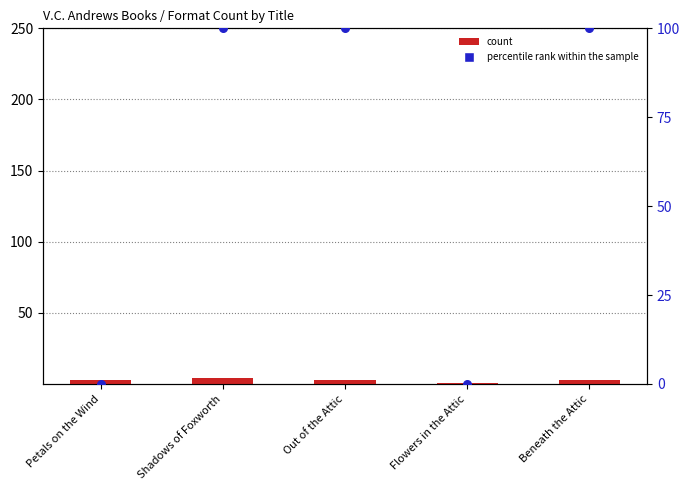

Which series reaches the maximum Y coordinate?

percentile rank within the sample